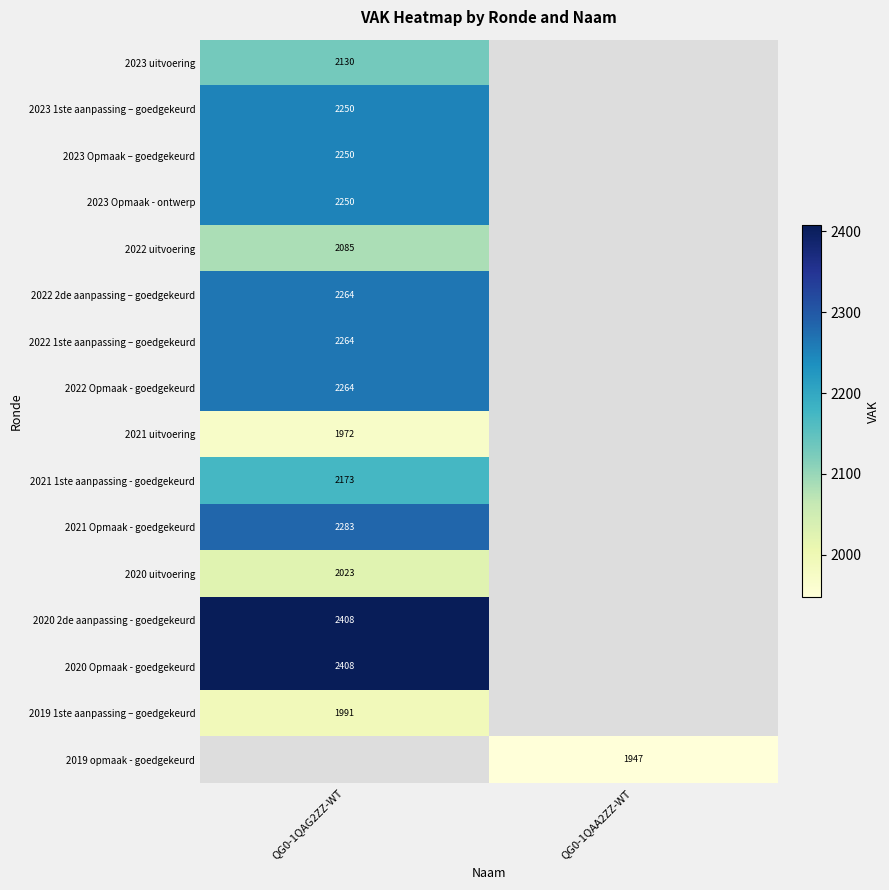

The 2022 1ste aanpassing – goedgekeurd series shows 2264 at QG0-1QAG2ZZ-WT. True or false?

True